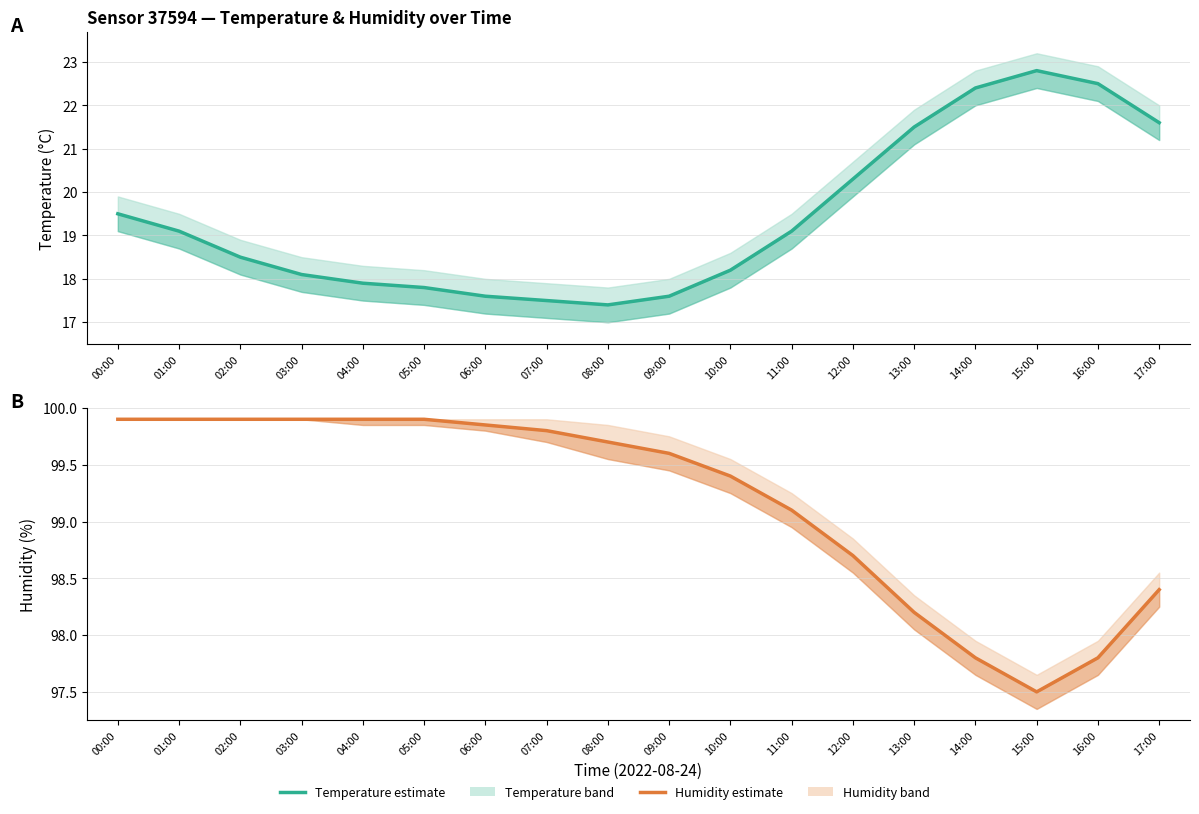

What is the value of the temperature point at the 16th from the left?

22.8